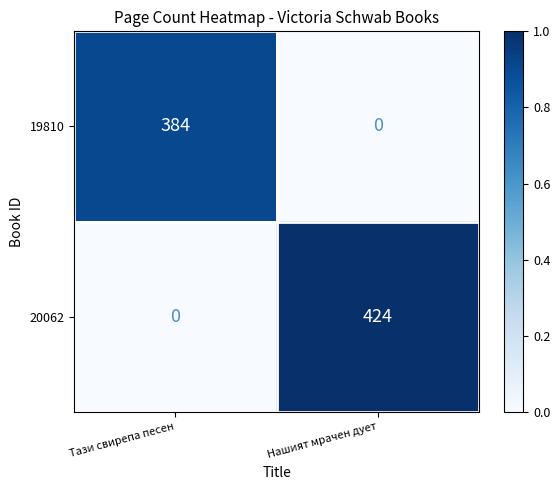

Which series has the largest range (max minus min)?

20062